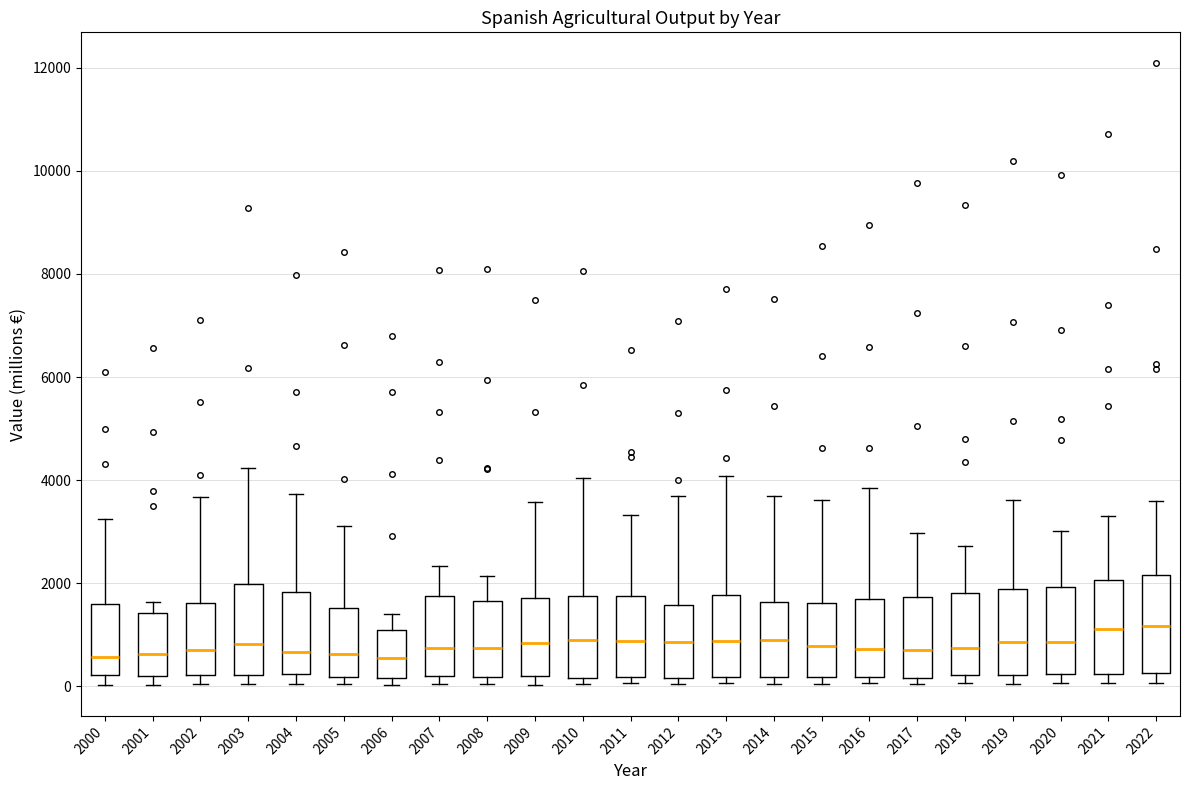

Reading left to right, read every box against the y-axis: the position of its median line, the range the box covers, and the ends of its whiskers. The values are not printed on the chart, so give them approximately, as read against the axis.

2000: median 600, box 200 to 1600, whiskers 0 to 3200
2001: median 600, box 200 to 1400, whiskers 0 to 1600
2002: median 600, box 200 to 1600, whiskers 0 to 3600
2003: median 800, box 200 to 2000, whiskers 0 to 4200
2004: median 600, box 200 to 1800, whiskers 0 to 3800
2005: median 600, box 200 to 1600, whiskers 0 to 3200
2006: median 600, box 200 to 1000, whiskers 0 to 1400
2007: median 800, box 200 to 1800, whiskers 0 to 2400
2008: median 800, box 200 to 1600, whiskers 0 to 2200
2009: median 800, box 200 to 1800, whiskers 0 to 3600
2010: median 800, box 200 to 1800, whiskers 0 to 4000
2011: median 800, box 200 to 1800, whiskers 0 to 3400
2012: median 800, box 200 to 1600, whiskers 0 to 3600
2013: median 800, box 200 to 1800, whiskers 0 to 4000
2014: median 1000, box 200 to 1600, whiskers 0 to 3600
2015: median 800, box 200 to 1600, whiskers 0 to 3600
2016: median 800, box 200 to 1600, whiskers 0 to 3800
2017: median 800, box 200 to 1800, whiskers 0 to 3000
2018: median 800, box 200 to 1800, whiskers 0 to 2800
2019: median 800, box 200 to 1800, whiskers 0 to 3600
2020: median 800, box 200 to 2000, whiskers 0 to 3000
2021: median 1200, box 200 to 2000, whiskers 0 to 3400
2022: median 1200, box 200 to 2200, whiskers 0 to 3600